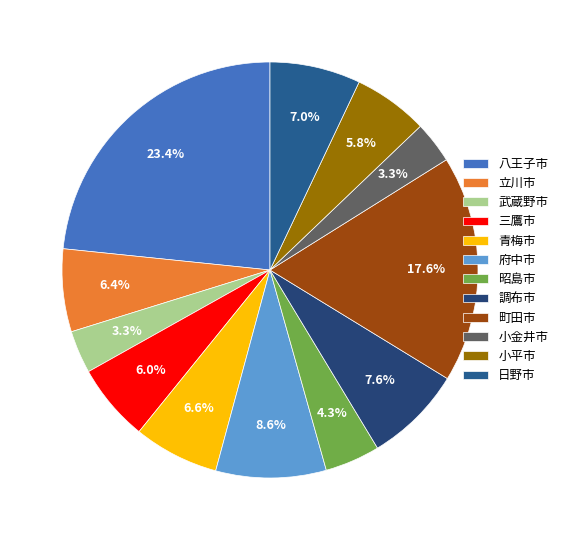

What is the total percentage of 立川市 and 八王子市?

29.8%